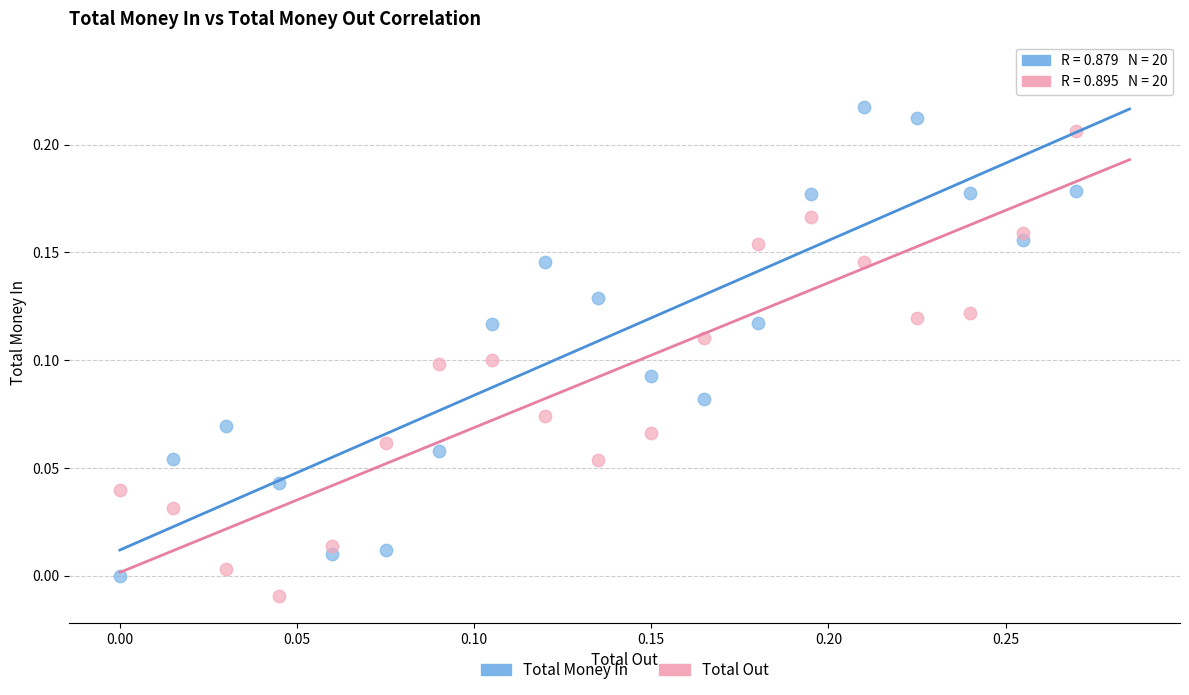

Which series has the widest spread of Y values?

Total Out